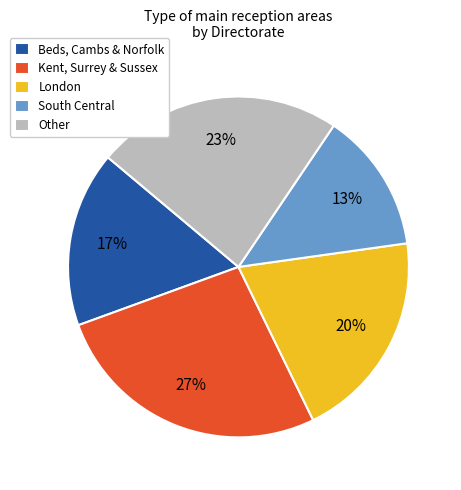

Which slice is the largest?

Kent, Surrey & Sussex